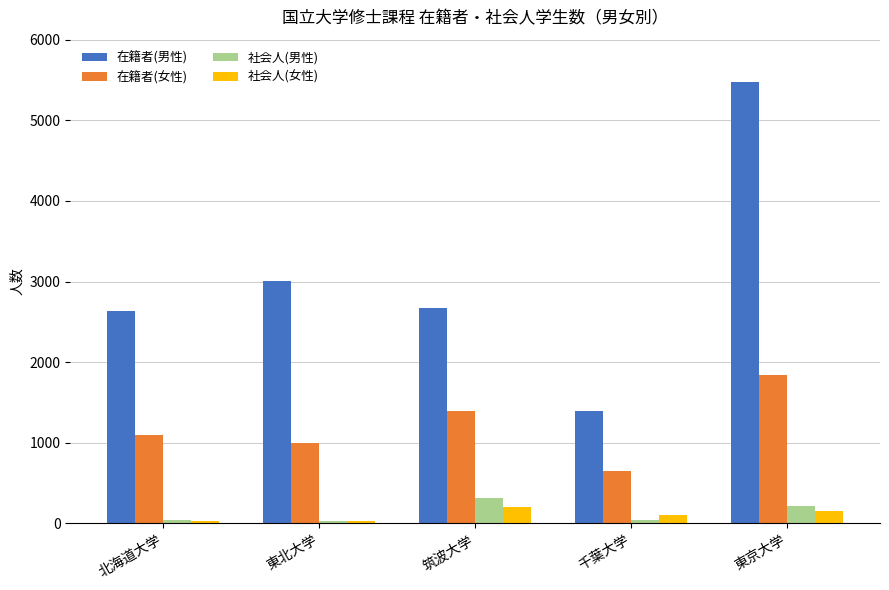

What is the difference between the maximum and minimum values in the 在籍者(女性) series?

1191